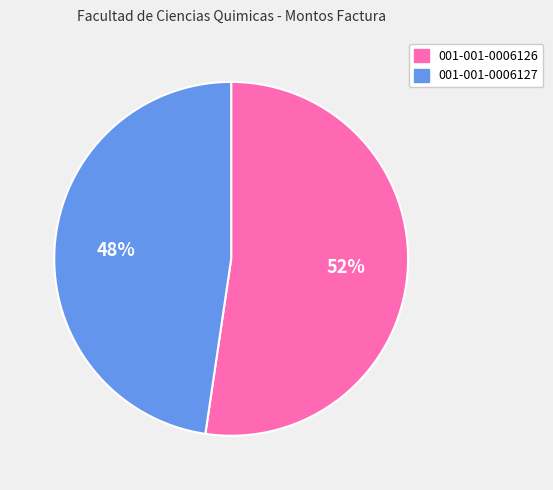

Rank the categories by value from highest to lowest.

001-001-0006126, 001-001-0006127